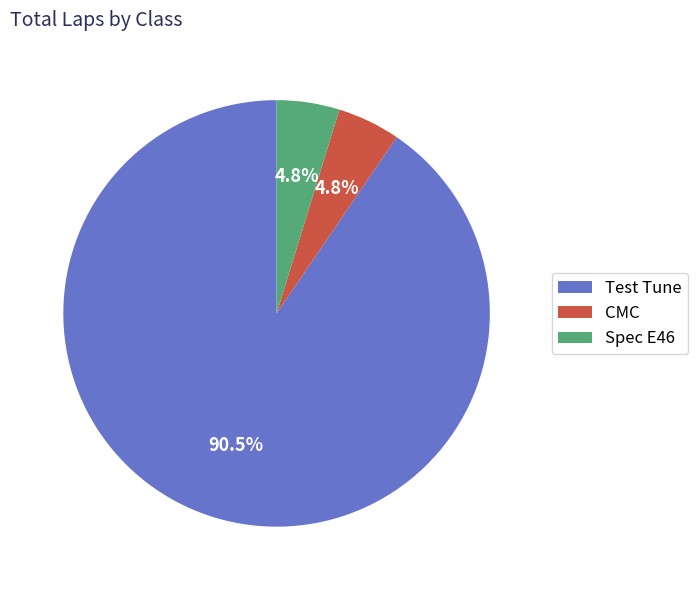

What is the majority slice?

Test Tune